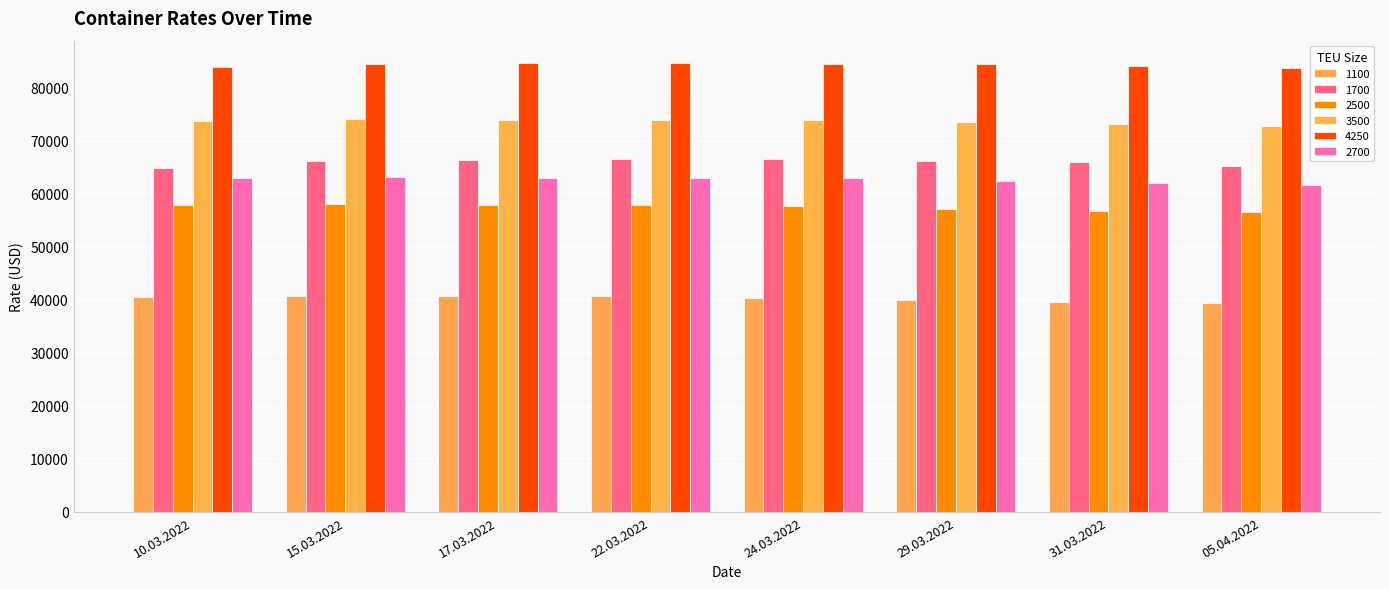

The value of 2700 at 05.04.2022 is 25442. True or false?

False